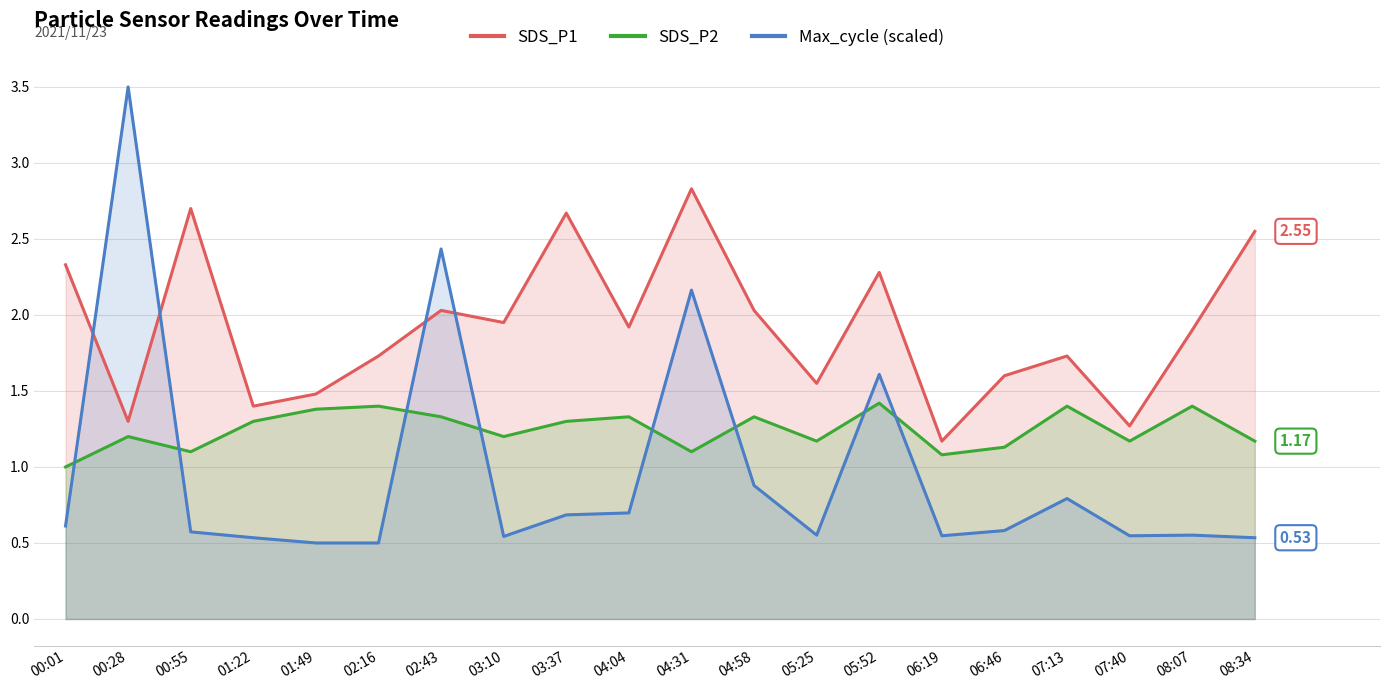

At how many categories does at least one series exceed 3?

1